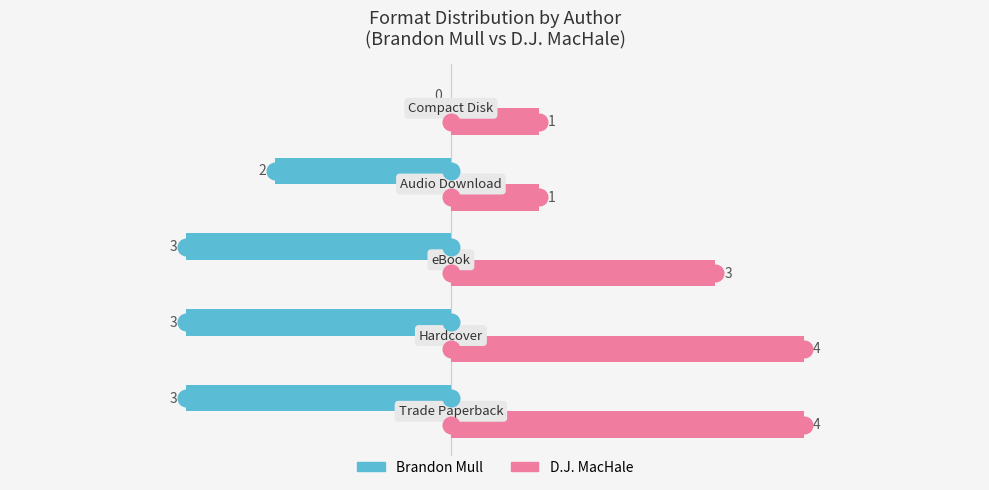

How many D.J. MacHale values are between 1 and 4?

5